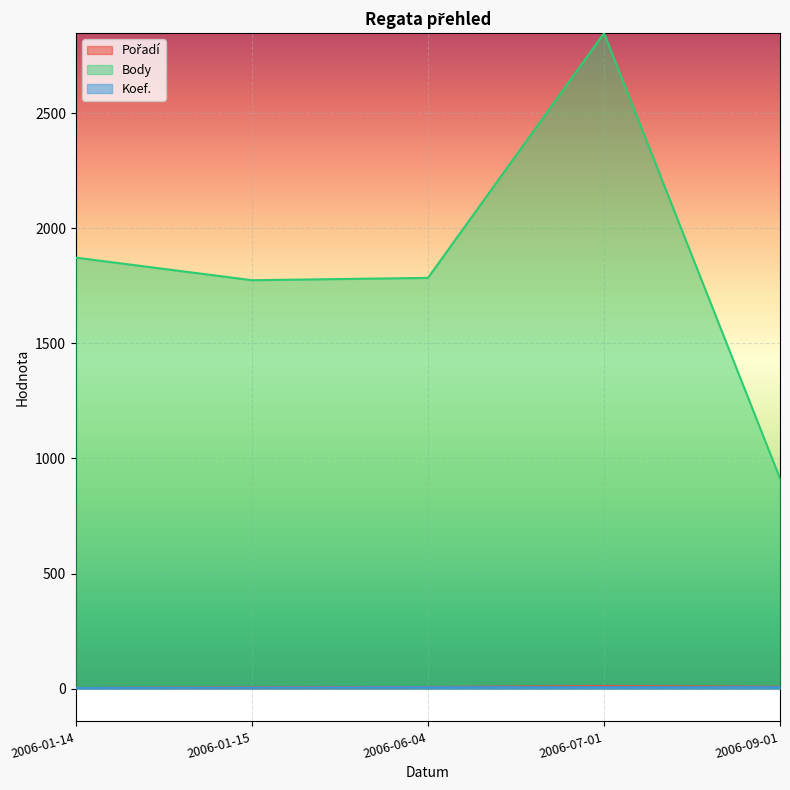

Between 2006-01-15 and 2006-07-01, which is larger?

2006-07-01